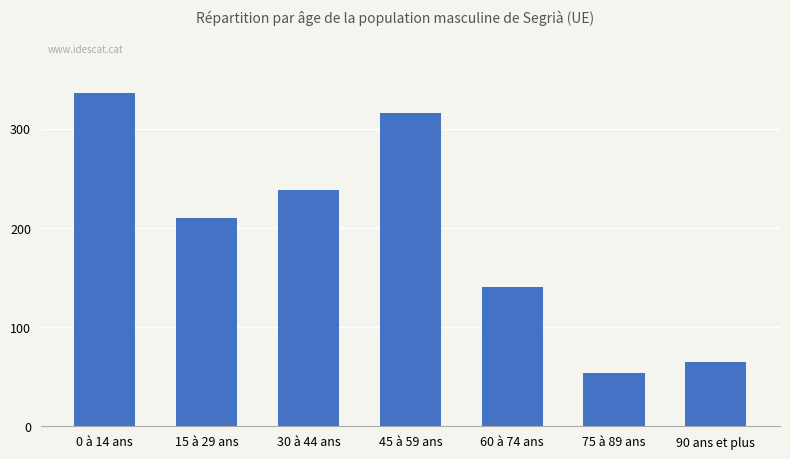

Reading left to right, what are all the values shown in this chart?

0 à 14 ans=336	15 à 29 ans=210	30 à 44 ans=238	45 à 59 ans=316	60 à 74 ans=141	75 à 89 ans=54	90 ans et plus=65